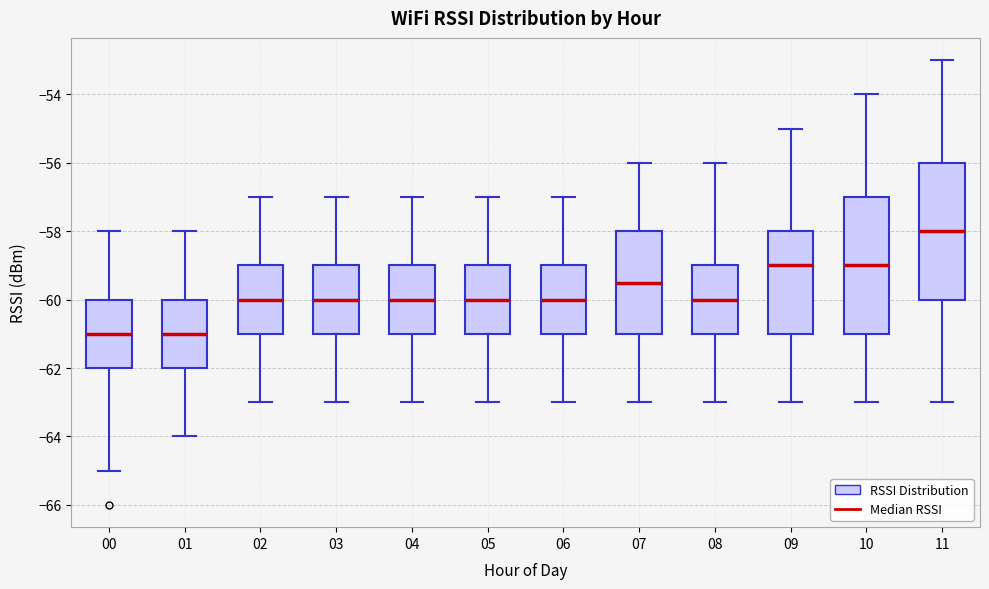

Reading left to right, read every box against the y-axis: the position of its median line, the range the box covers, and the ends of its whiskers. The values are not printed on the chart, so give them approximately, as read against the axis.

00: median -61.0, box -62.0 to -60.0, whiskers -65.0 to -58.0
01: median -61.0, box -62.0 to -60.0, whiskers -64.0 to -58.0
02: median -60.0, box -61.0 to -59.0, whiskers -63.0 to -57.0
03: median -60.0, box -61.0 to -59.0, whiskers -63.0 to -57.0
04: median -60.0, box -61.0 to -59.0, whiskers -63.0 to -57.0
05: median -60.0, box -61.0 to -59.0, whiskers -63.0 to -57.0
06: median -60.0, box -61.0 to -59.0, whiskers -63.0 to -57.0
07: median -59.4, box -61.0 to -58.0, whiskers -63.0 to -56.0
08: median -60.0, box -61.0 to -59.0, whiskers -63.0 to -56.0
09: median -59.0, box -61.0 to -58.0, whiskers -63.0 to -55.0
10: median -59.0, box -61.0 to -57.0, whiskers -63.0 to -54.0
11: median -58.0, box -60.0 to -56.0, whiskers -63.0 to -53.0